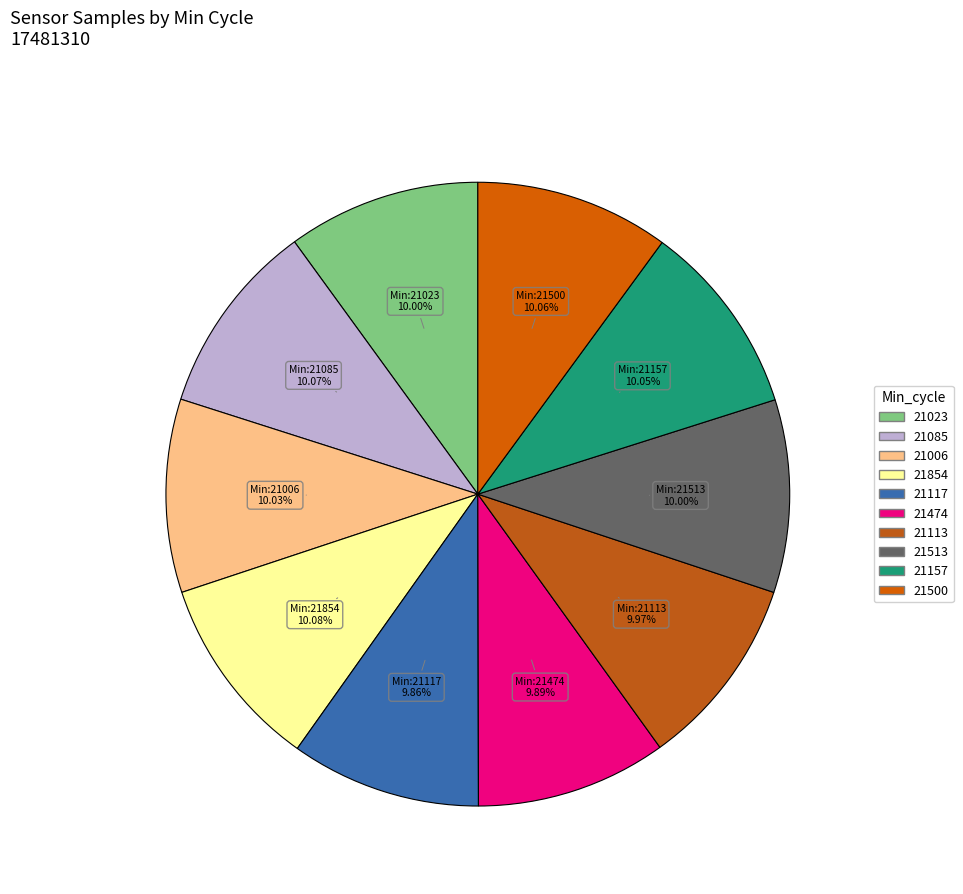

How much of the chart is everything except 21500?

89.9%